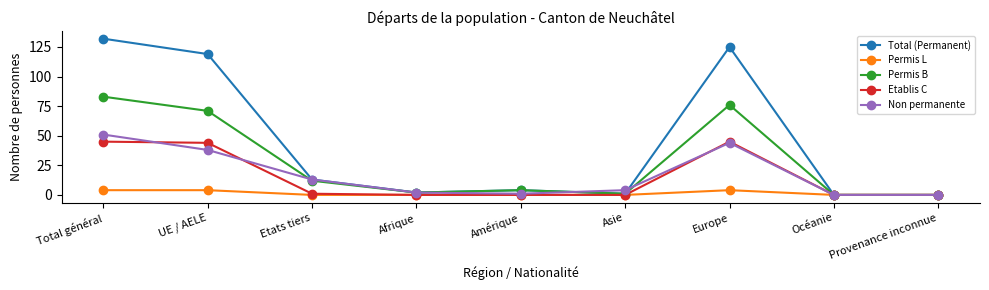

Reading right to left, what are all the values shown in this chart?

Total (Permanent): 0	0	125	1	4	2	13	119	132
Permis L: 0	0	4	0	0	0	0	4	4
Permis B: 0	0	76	1	4	2	12	71	83
Etablis C: 0	0	45	0	0	0	1	44	45
Non permanente: 0	0	44	4	1	2	13	38	51